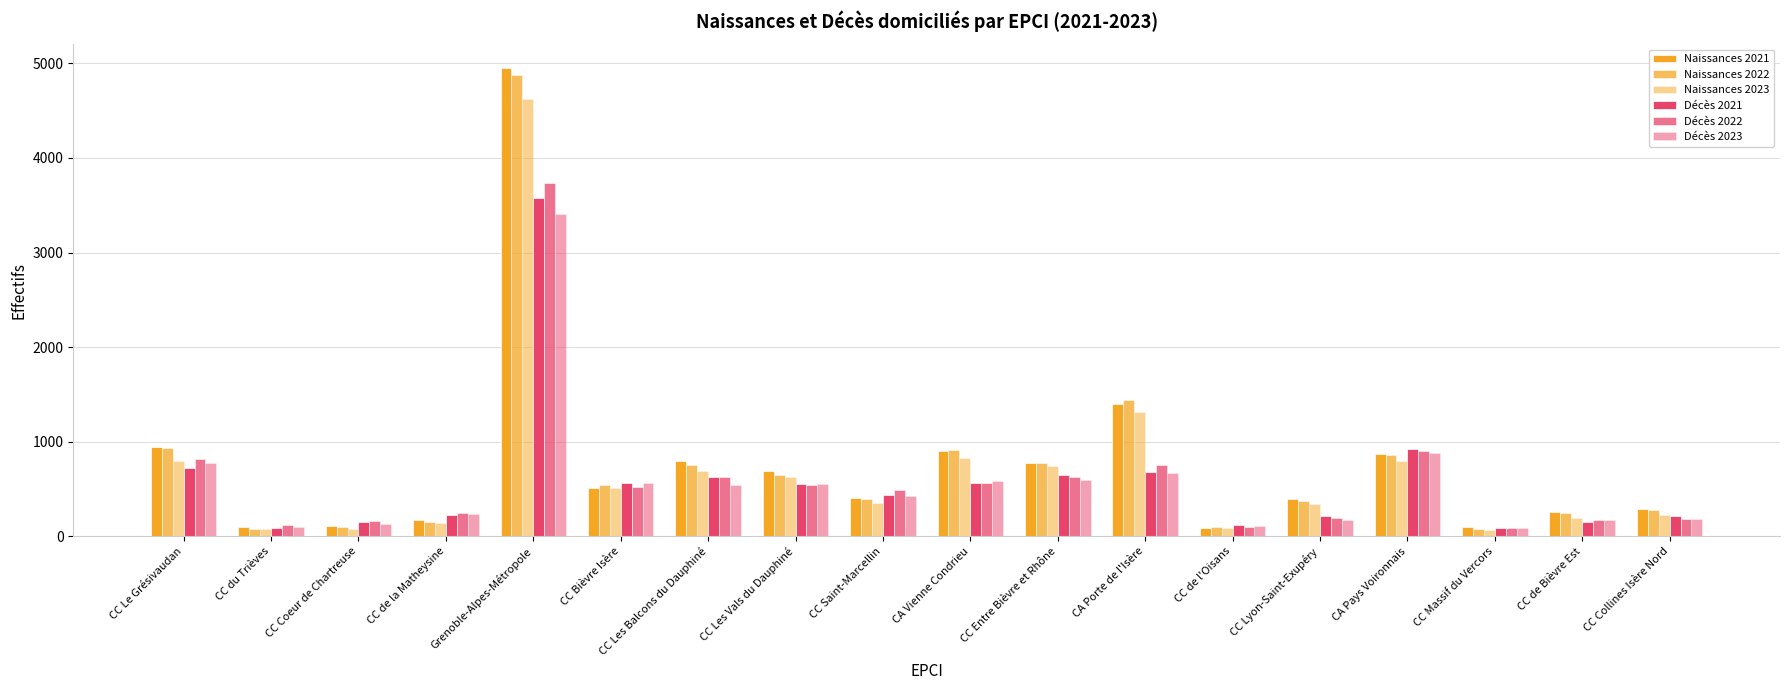

How many groups of bars are there?

18